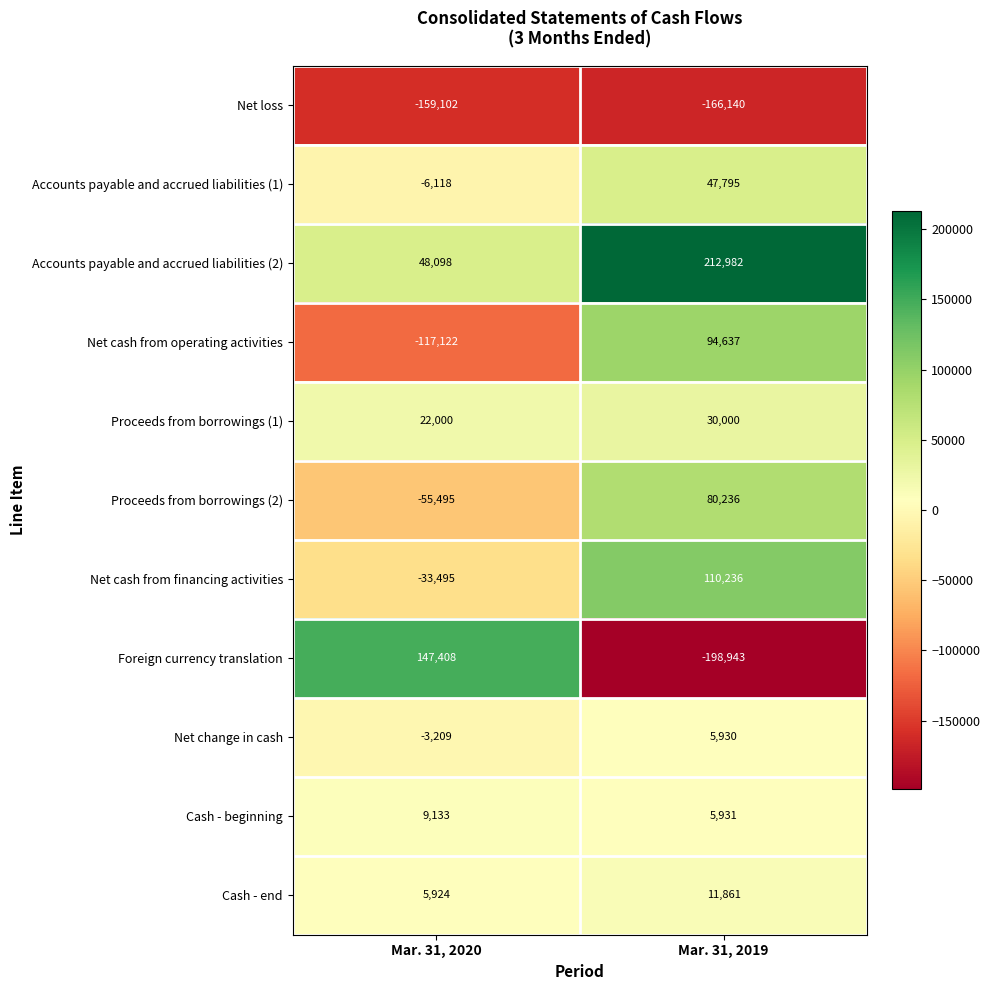

Which series has the largest total across all categories?

Accounts payable and accrued liabilities (2)